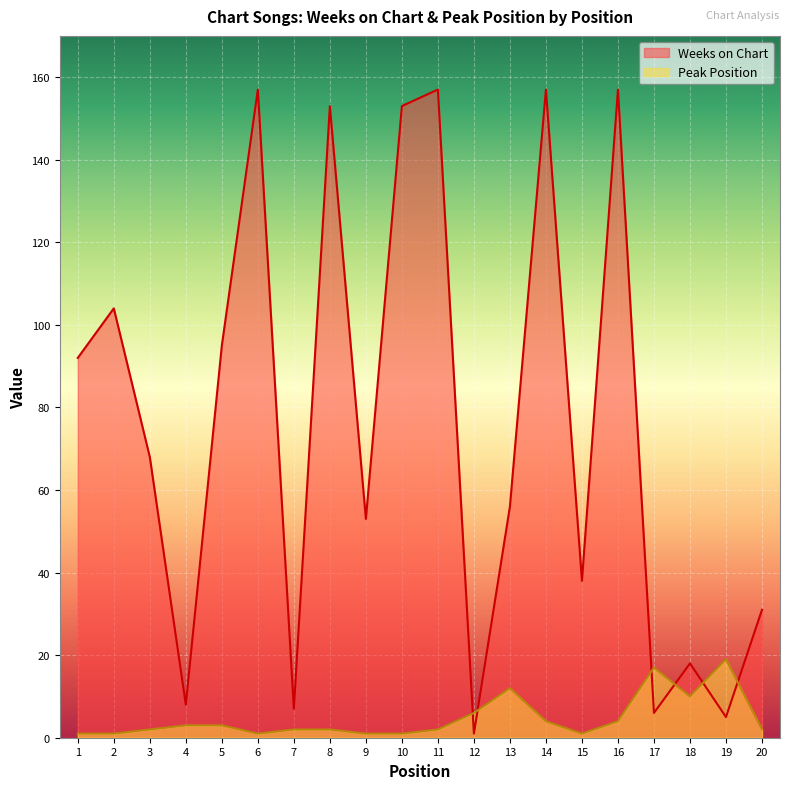

What is the difference between the maximum and minimum values in the Weeks on Chart series?

156